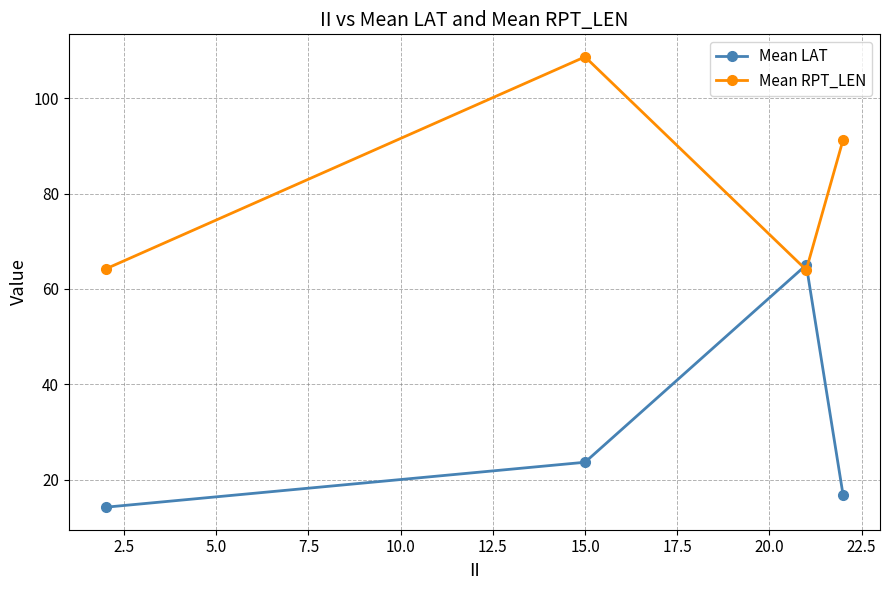

At how many categories does at least one series exceed 18?

4